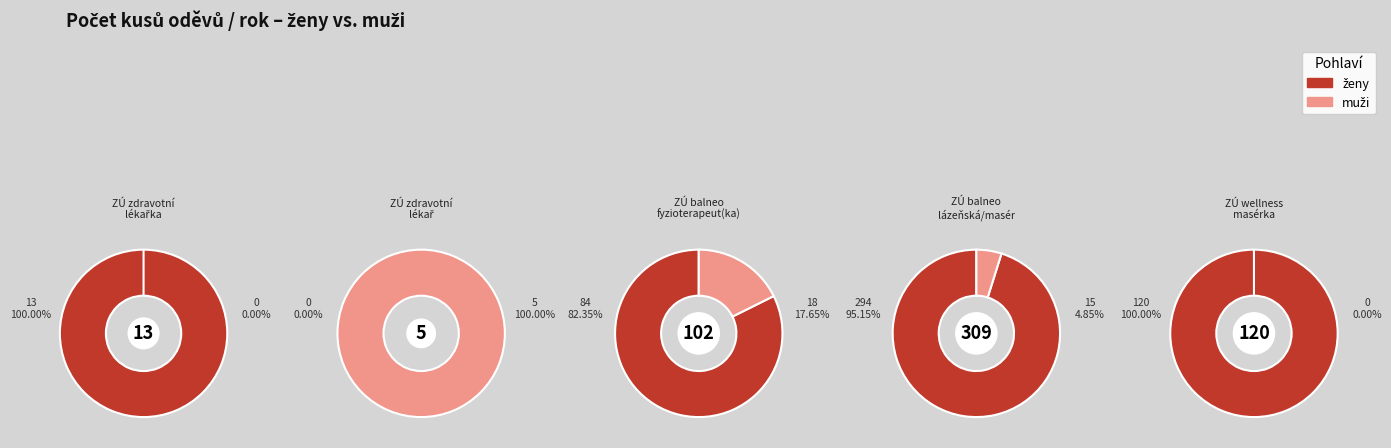

Count the number of slices in the pie.

10